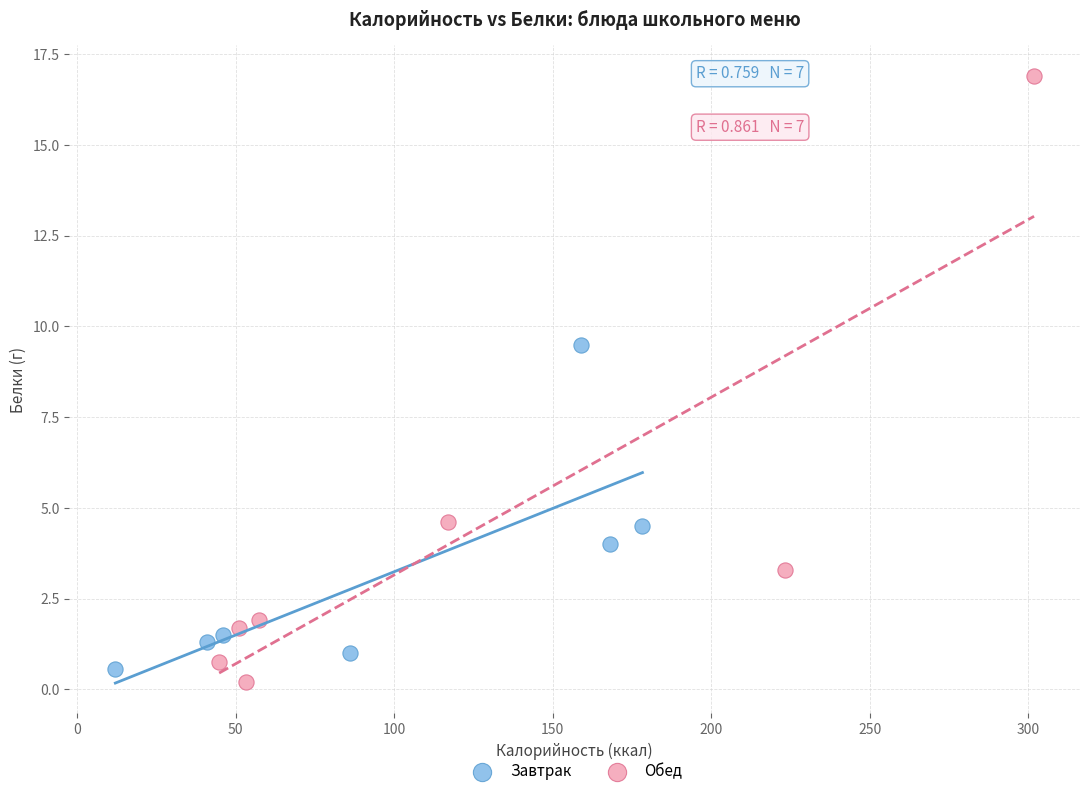

Which series reaches the maximum Y coordinate?

Обед